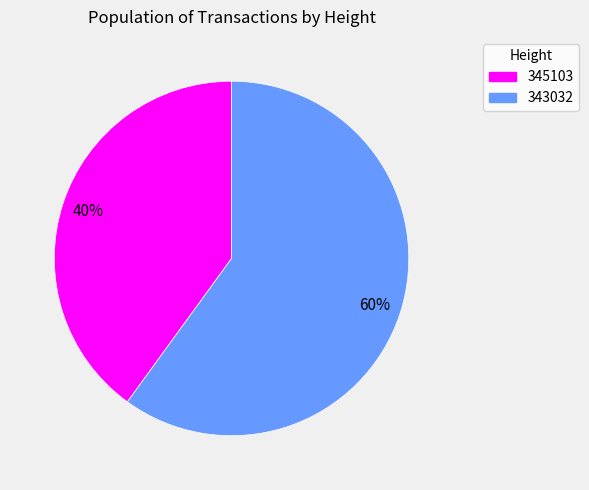

To the nearest percent, what percentage of the pie is 345103?

40%